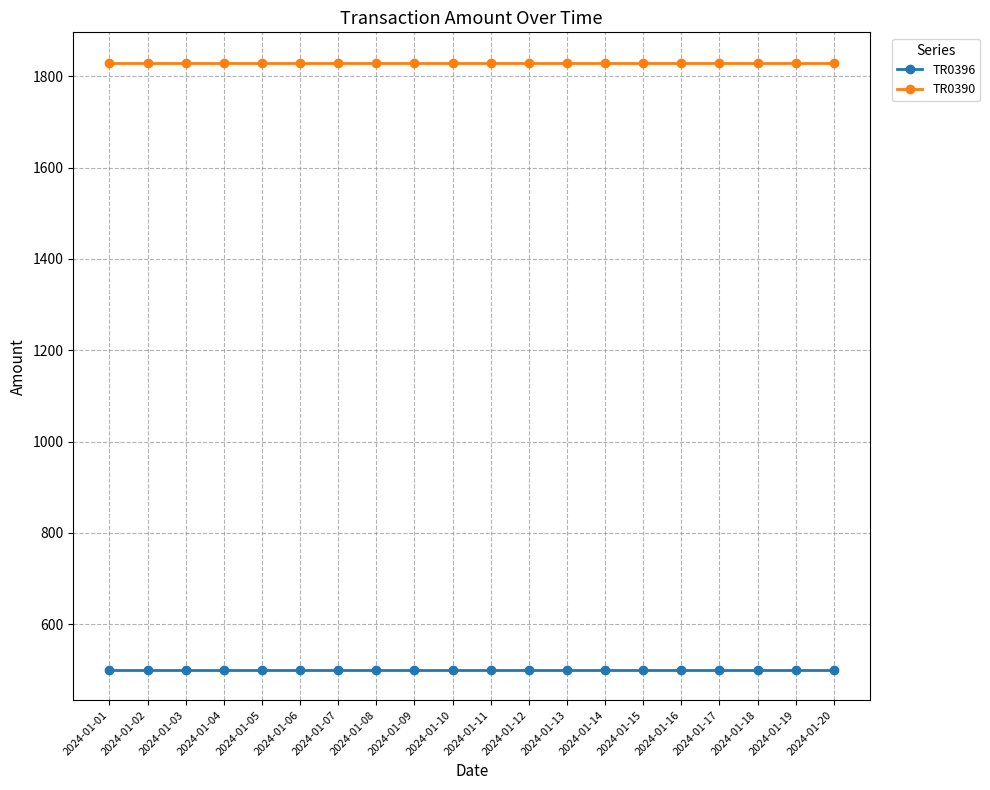

At 2024-01-02, list the series in order from largest to smallest.

TR0390, TR0396